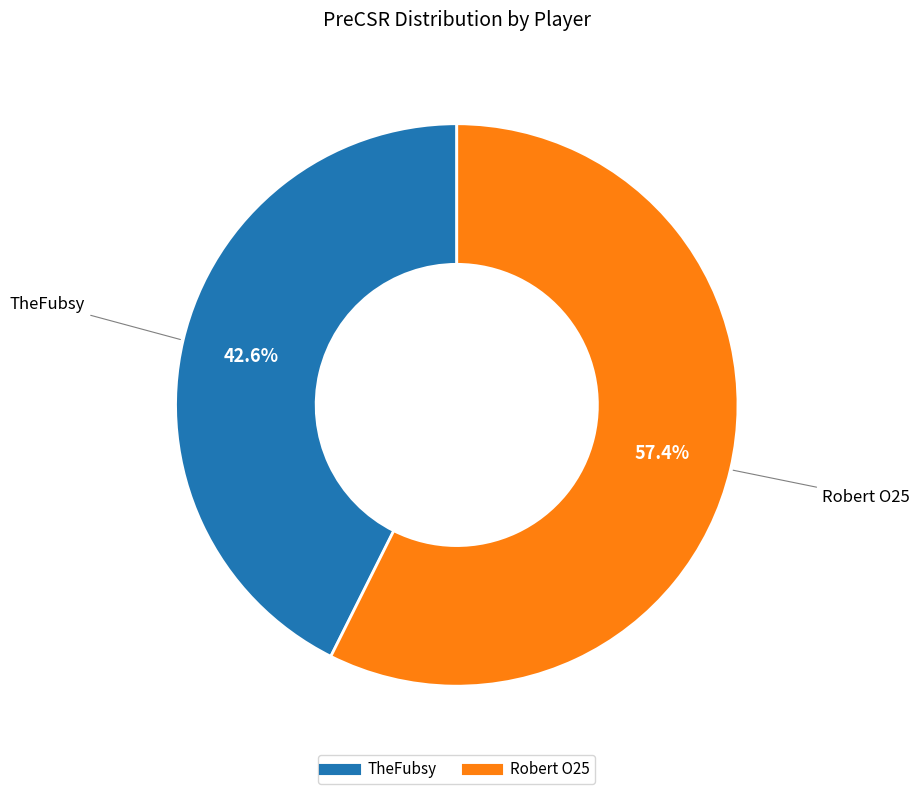

Which category accounts for the majority?

Robert O25